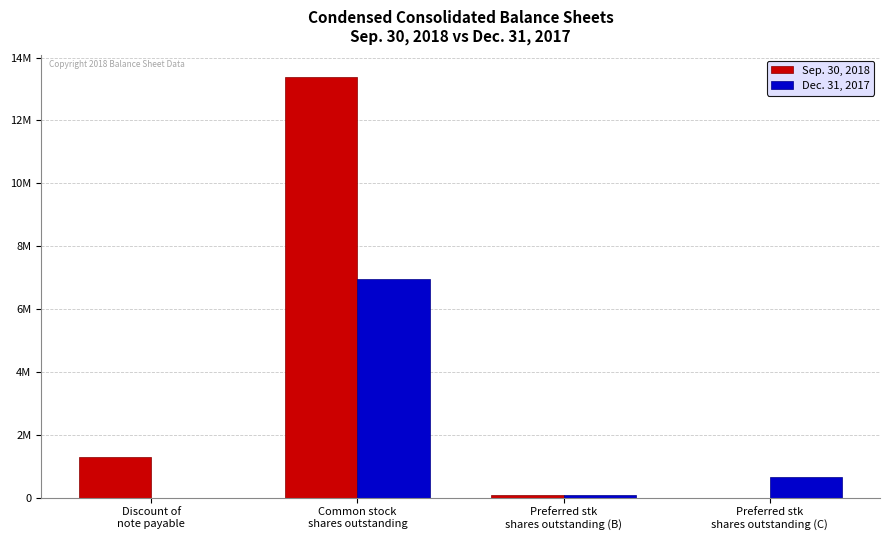

At which label is Dec. 31, 2017 closest to 3471641?

Preferred stk
shares outstanding (C)